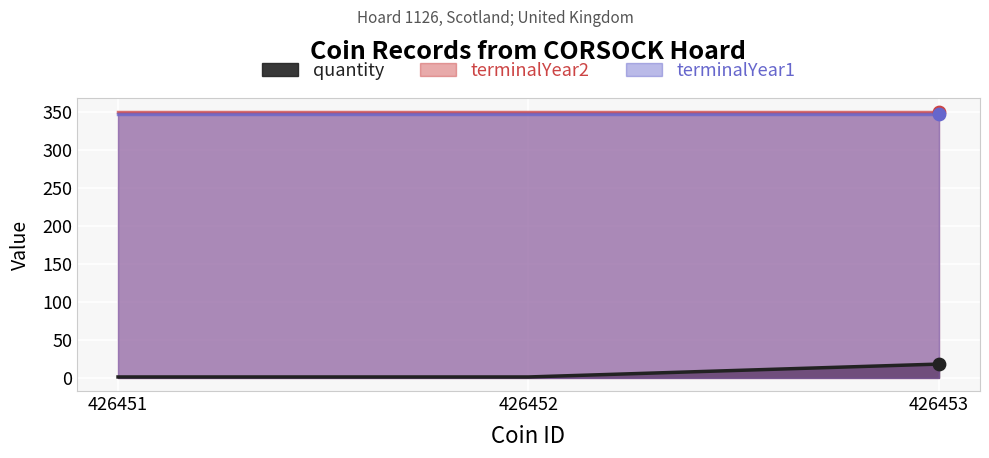

Is the value of terminalYear1 at 426451 greater than the value of terminalYear2 at 426452?

No